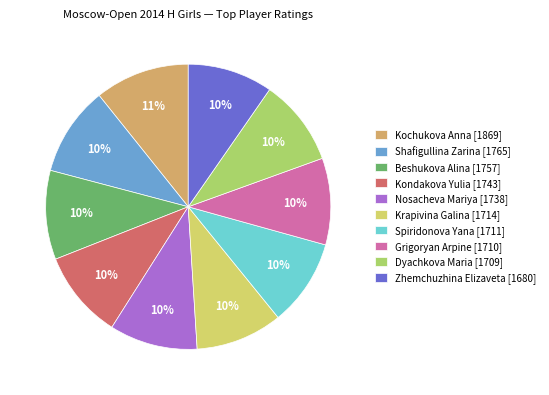

What is the largest slice in the pie chart?

Kochukova Anna [1869]